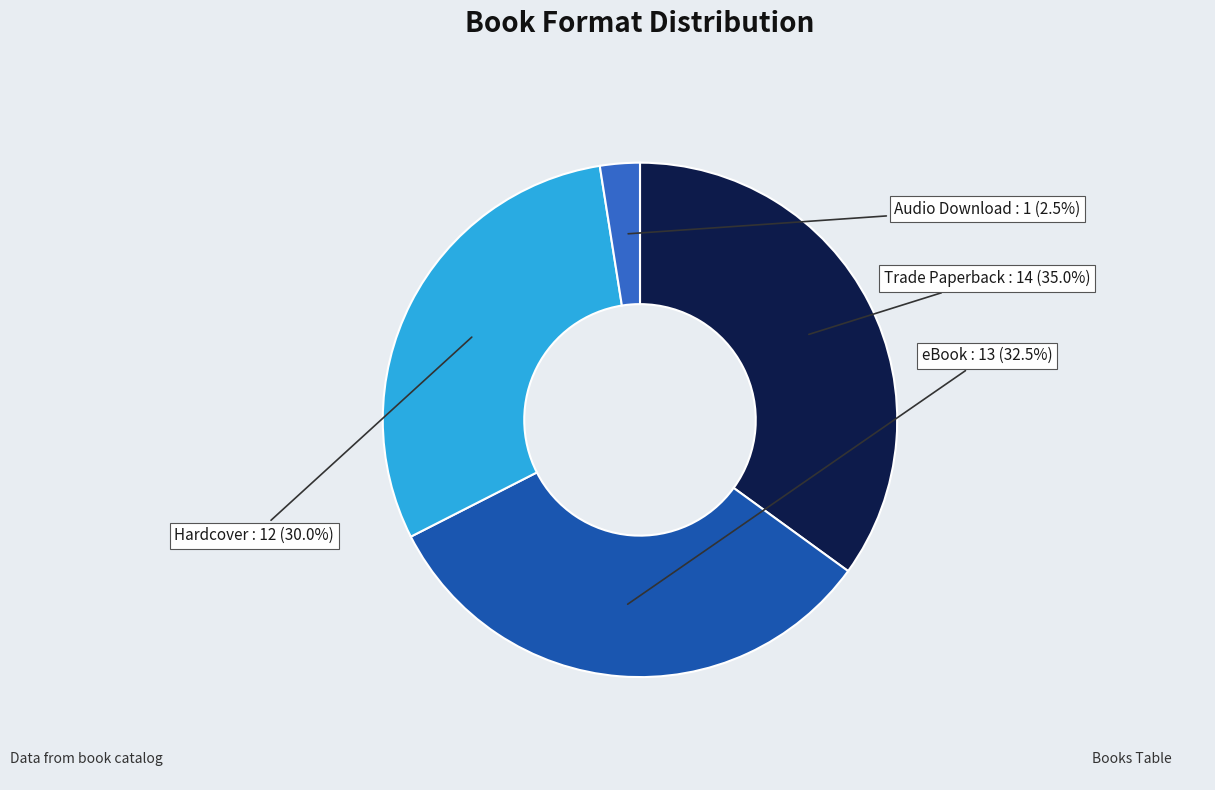

How many slices are in this pie chart?

4